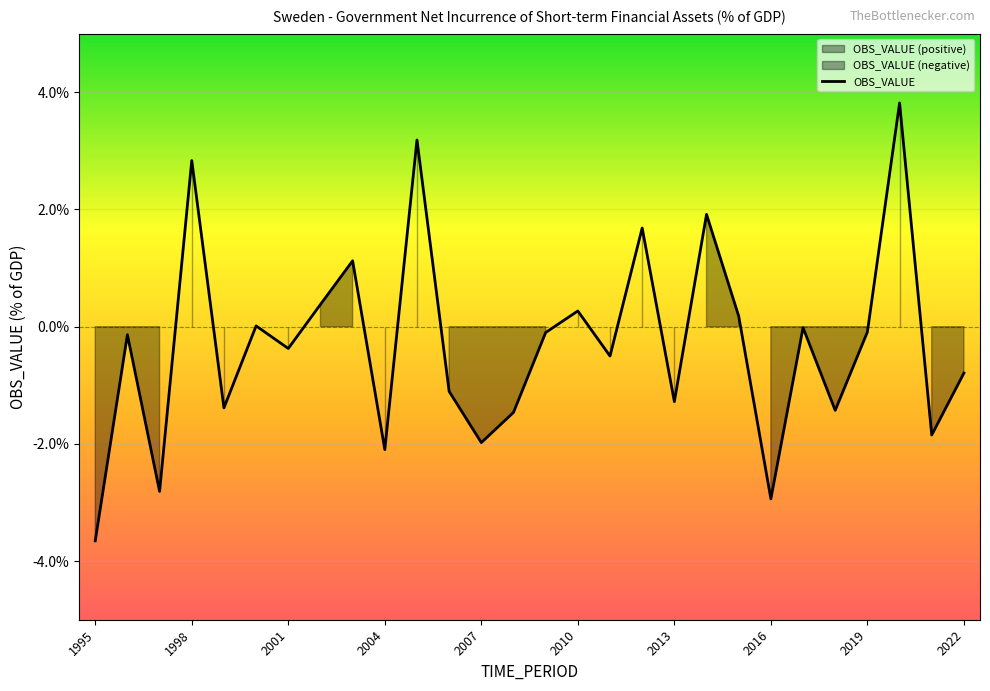

At which label does the data first exceed 0?

1998